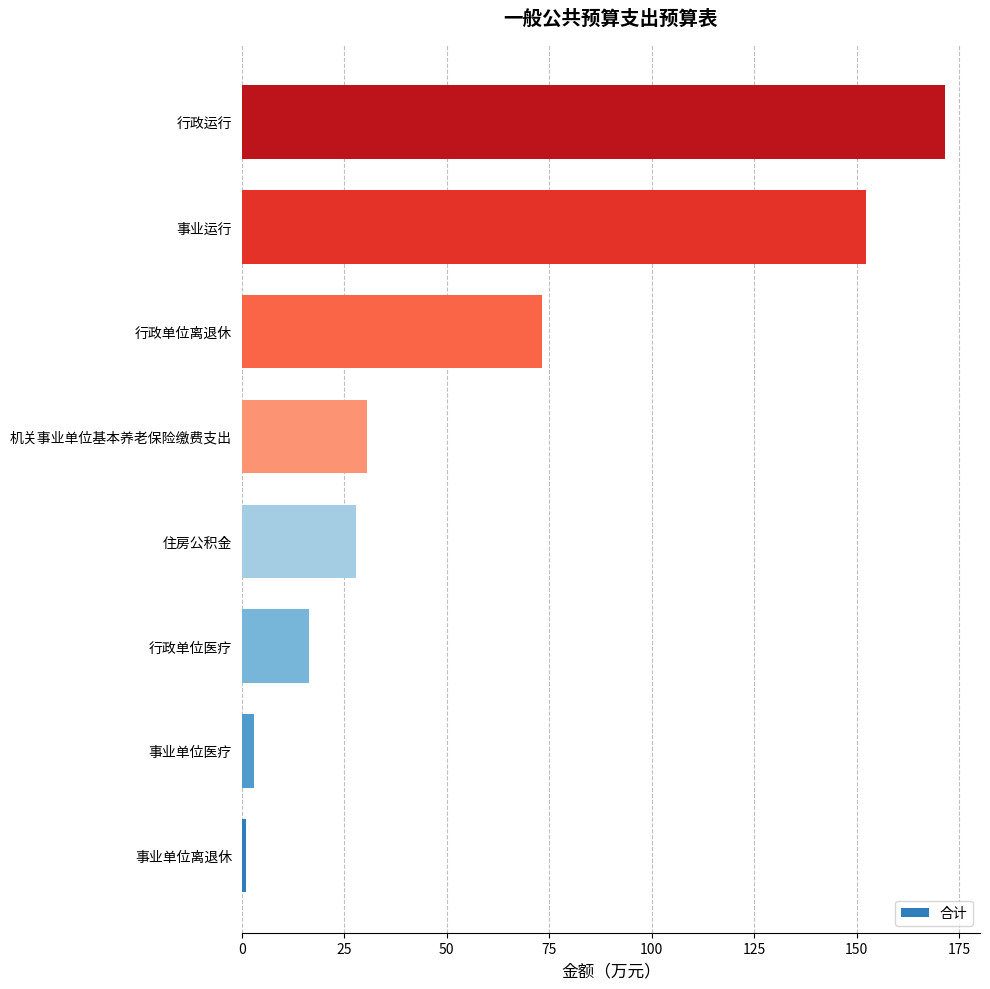

What is the sum of all values?

476.0